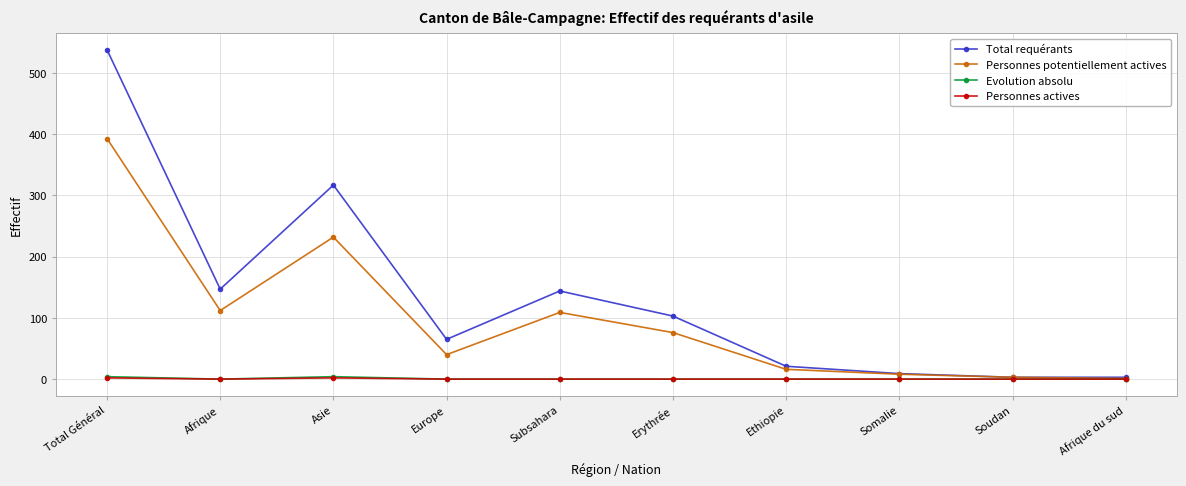

What are all the series names shown in the legend?

Total requérants, Personnes potentiellement actives, Evolution absolu, Personnes actives